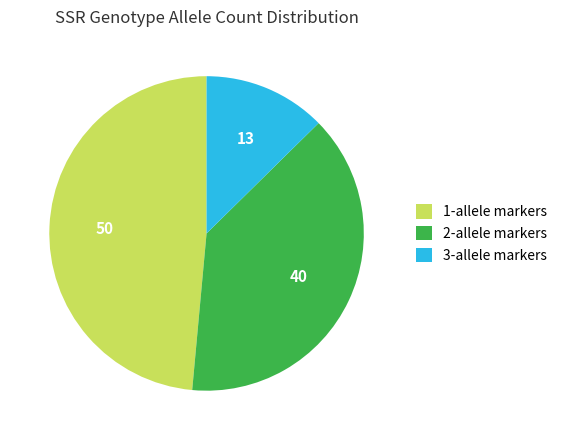

Does 2-allele markers account for over 50% of the chart?

No